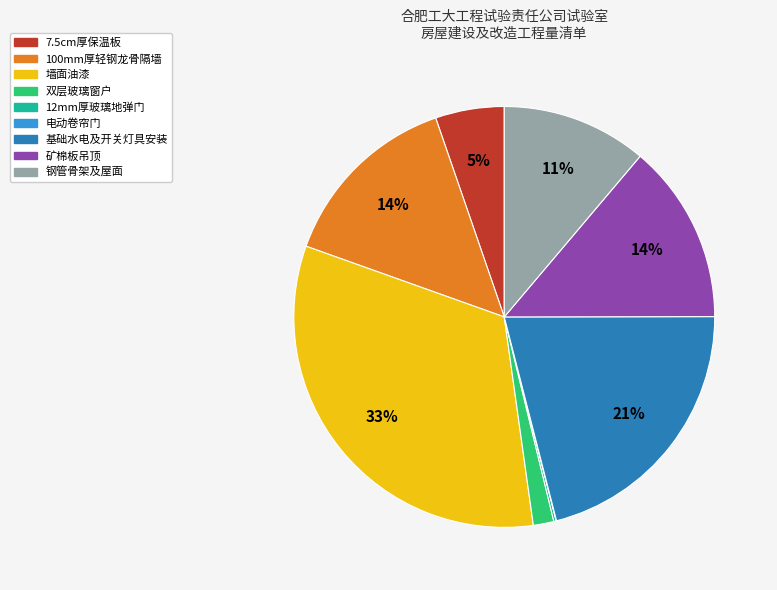

Do 双层玻璃窗户 and 墙面油漆 together represent more than half of the pie?

No